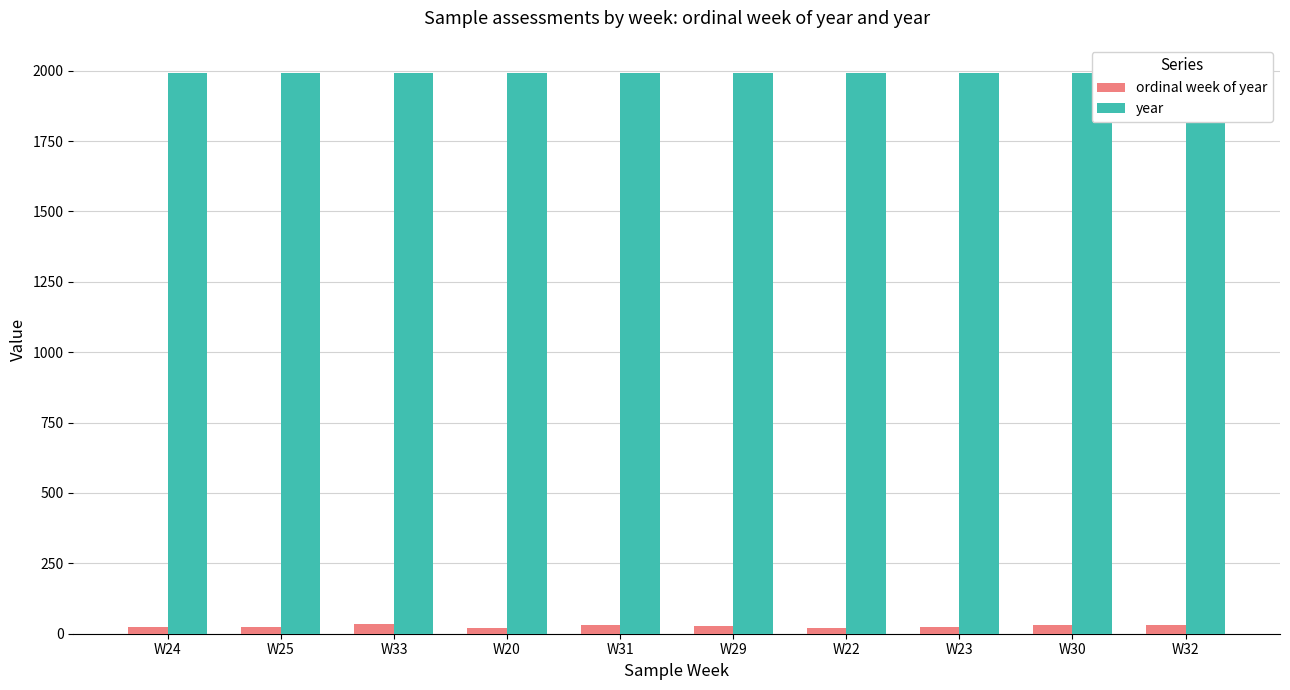

At which label does ordinal week of year first exceed 29?

W33